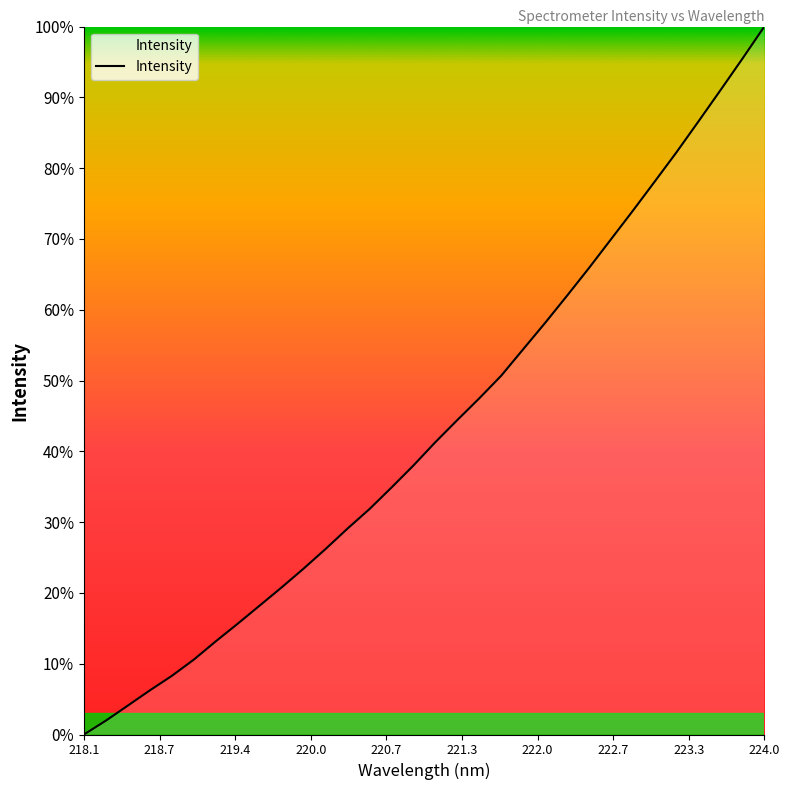

How many positive values are there?

31